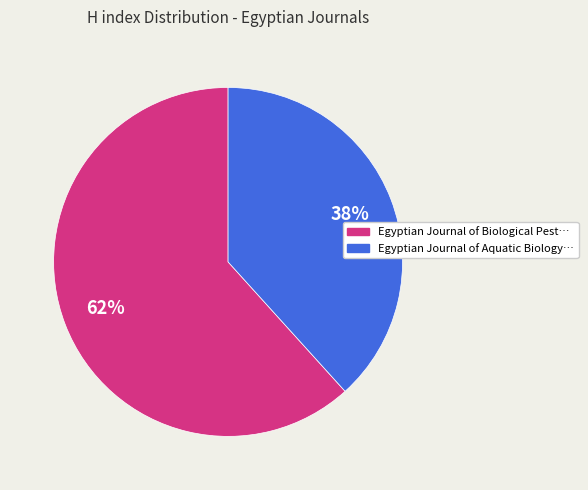

To the nearest percent, what is the average slice percentage?

50%